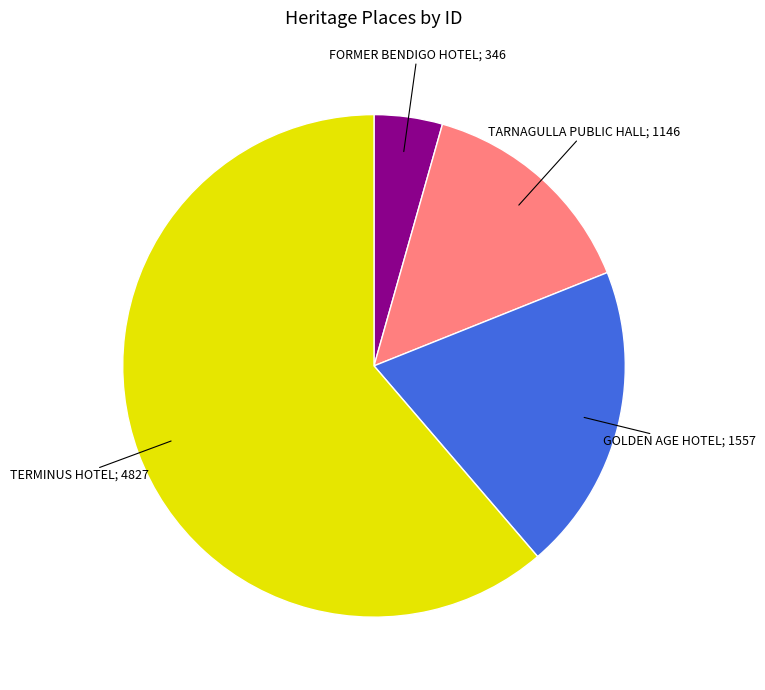

Does any single category account for the majority?

Yes